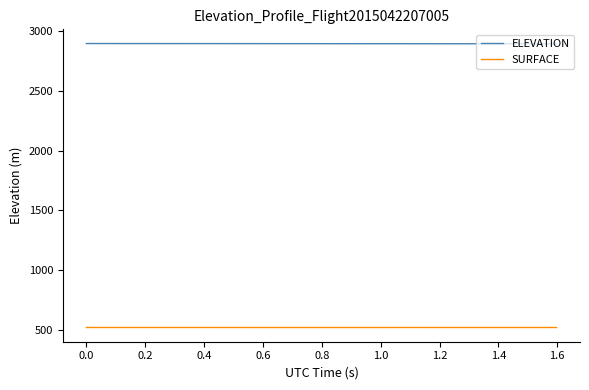

True or false: ELEVATION and SURFACE cross at least once.

False